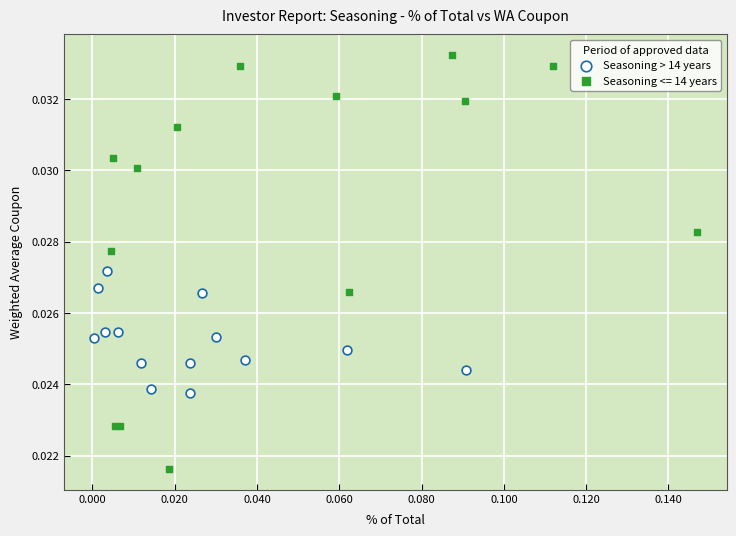

Which series contains the highest Y value?

Seasoning <= 14 years